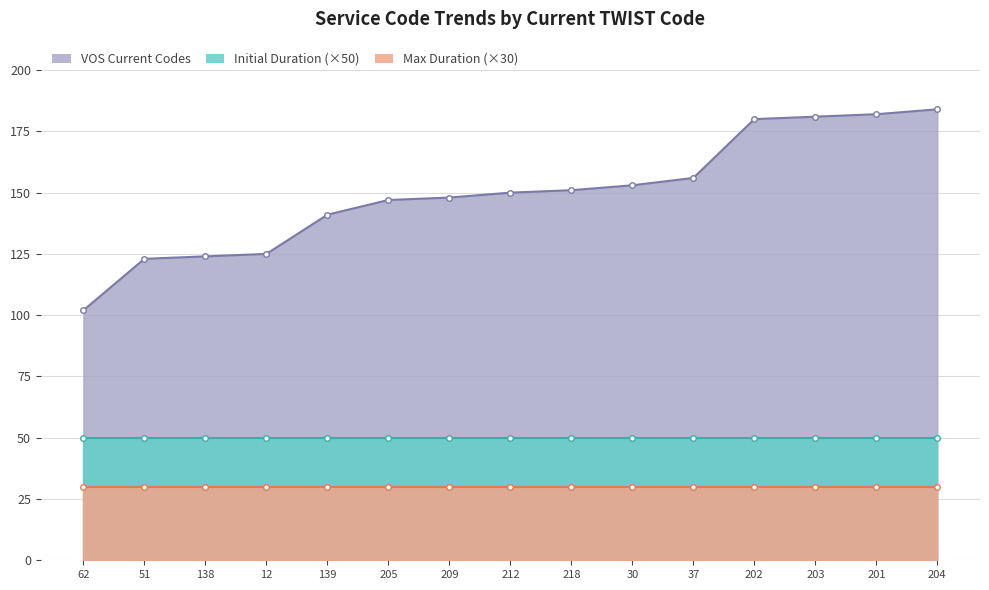

True or false: Max TWIST Service Record Duration has a value of 2 at 212.

False